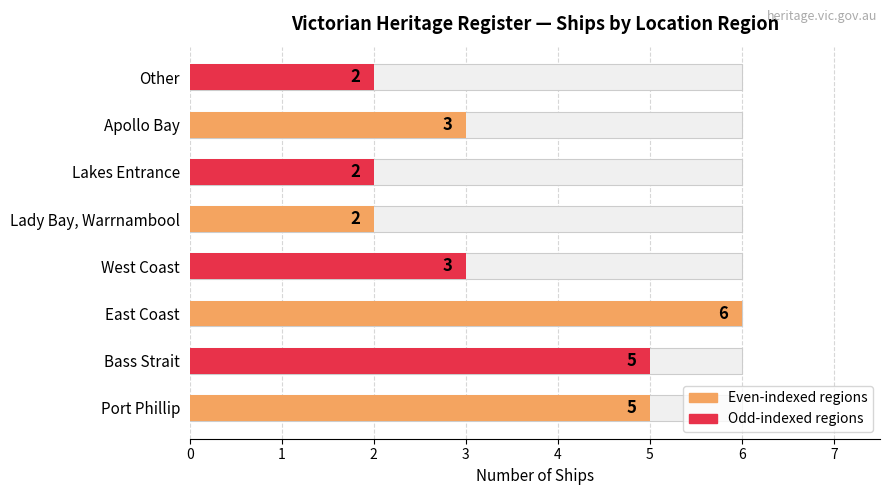

Rank the categories by value from lowest to highest.

Lady Bay, Warrnambool, Lakes Entrance, Other, West Coast, Apollo Bay, Port Phillip, Bass Strait, East Coast